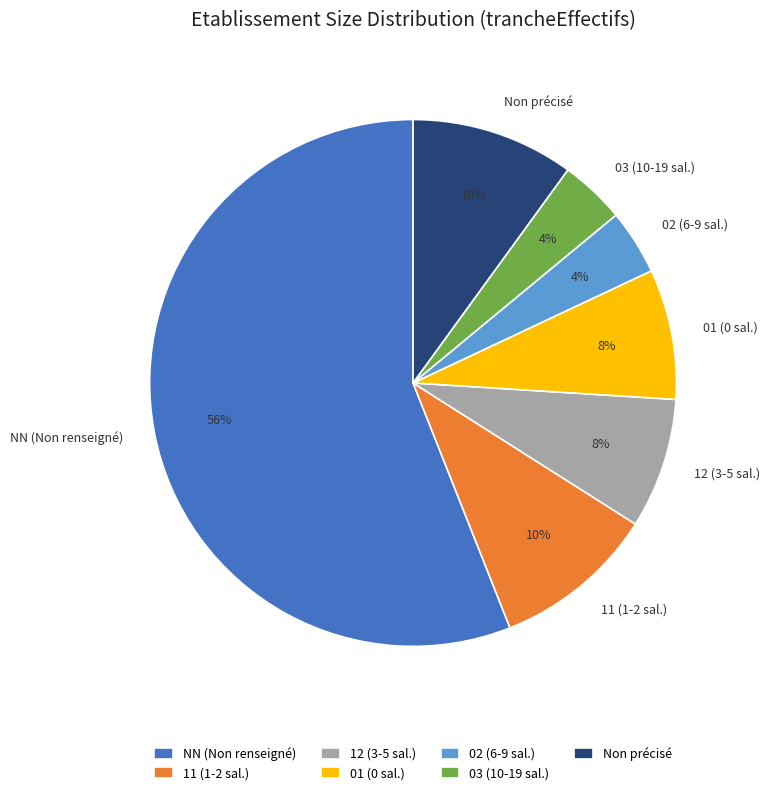

To the nearest percent, what is the difference between the largest and smallest slice percentages?

52%